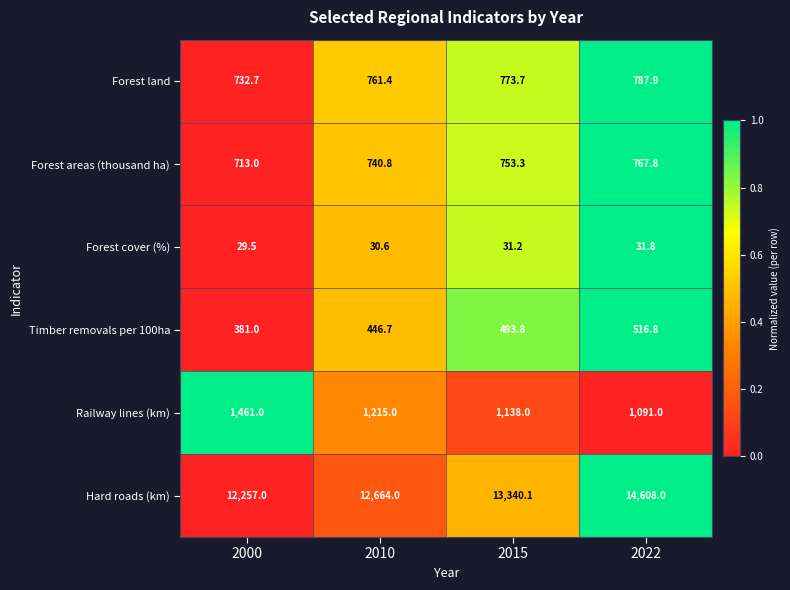

Reading right to left, what are all the values shown in this chart?

Forest land: 2022=787.9	2015=773.7	2010=761.4	2000=732.7
Forest areas (thousand ha): 2022=767.8	2015=753.3	2010=740.8	2000=713.0
Forest cover (%): 2022=31.8	2015=31.2	2010=30.6	2000=29.5
Timber removals per 100ha: 2022=516.8	2015=493.8	2010=446.7	2000=381.0
Railway lines (km): 2022=1091.0	2015=1138.0	2010=1215.0	2000=1461.0
Hard roads (km): 2022=14608.0	2015=13340.1	2010=12664.0	2000=12257.0